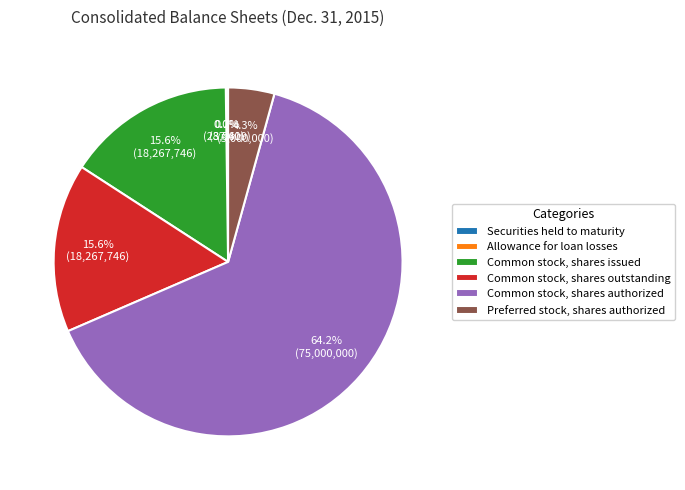

What is the majority slice?

Common stock, shares authorized